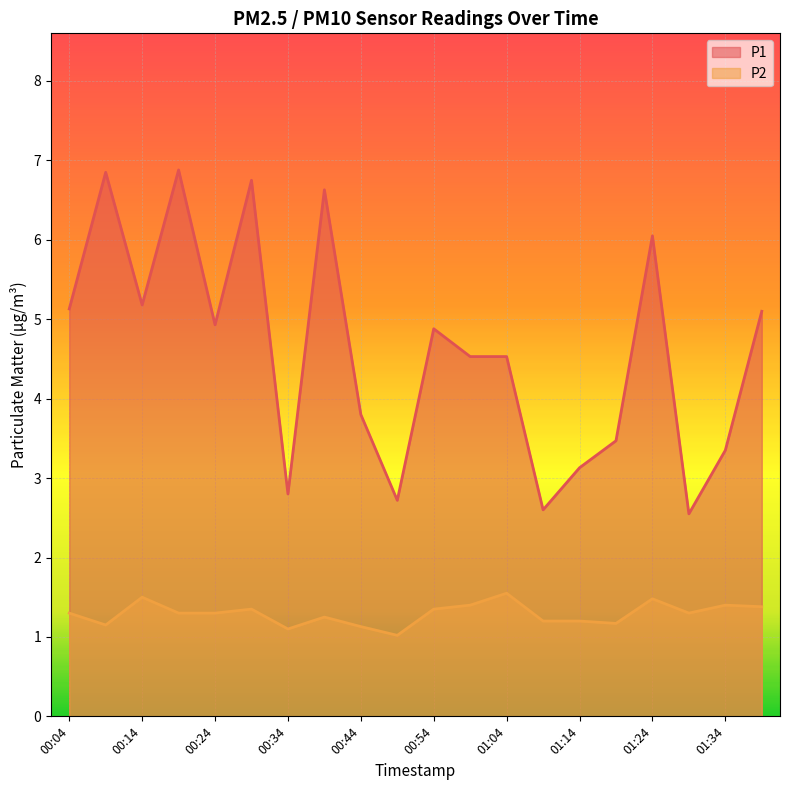

At how many categories does at least one series exceed 3?

16